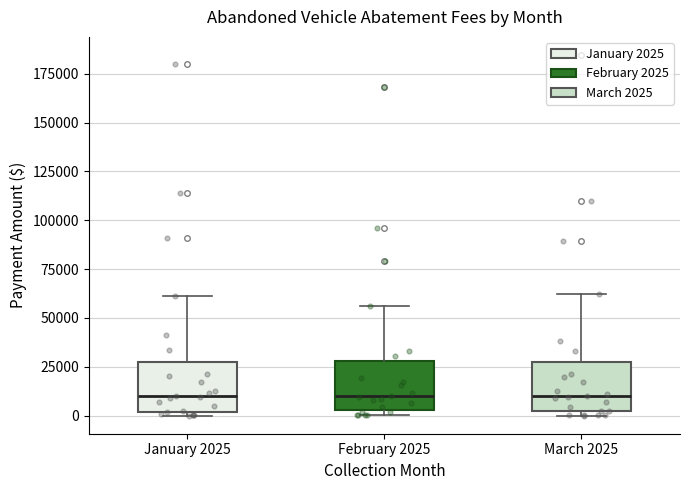

Reading left to right, transcribe this box plot: for each box, give where its median line is, the range the box spans, and where its two whiskers end, as read against the y-axis. The values are not printed on the chart, so give them approximately, as read against the axis.

January 2025: median 10000, box 0 to 30000, whiskers 0 (just below the box's lower edge) to 60000
February 2025: median 10000, box 5000 to 30000, whiskers 0 to 55000
March 2025: median 10000, box 0 to 25000, whiskers 0 (just below the box's lower edge) to 60000